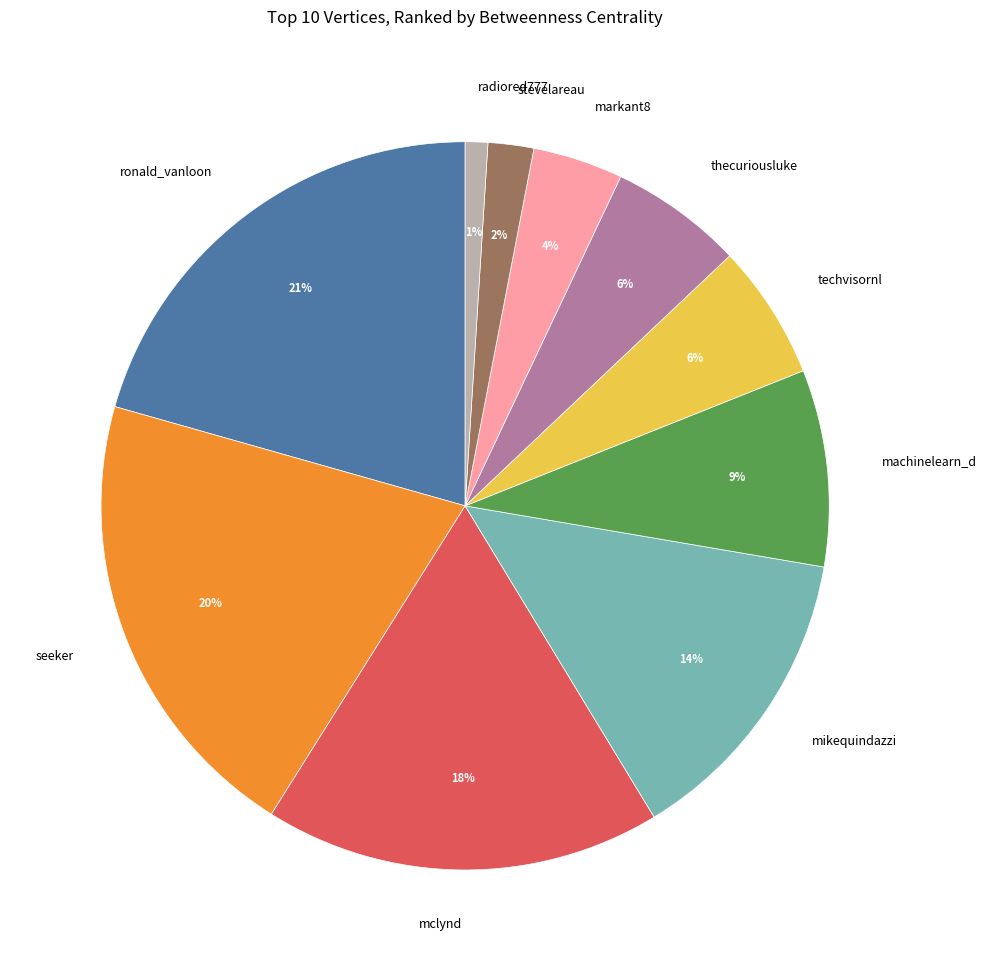

How many segments does this pie chart have?

10